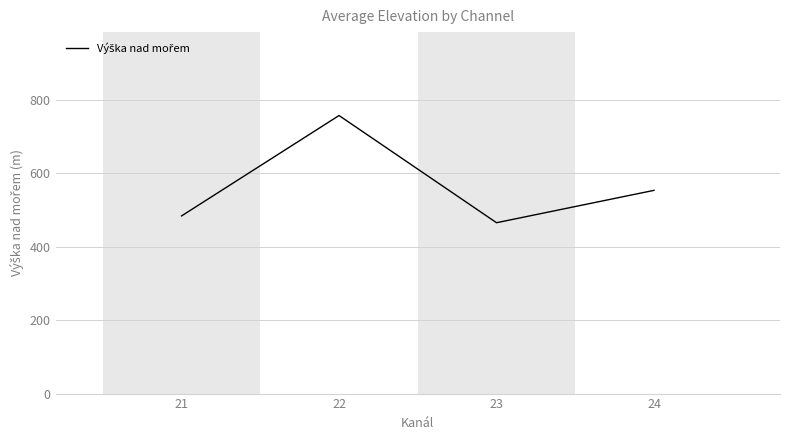

Reading left to right, what are all the values shown in this chart?

483.4	756.6	464.9	553.0